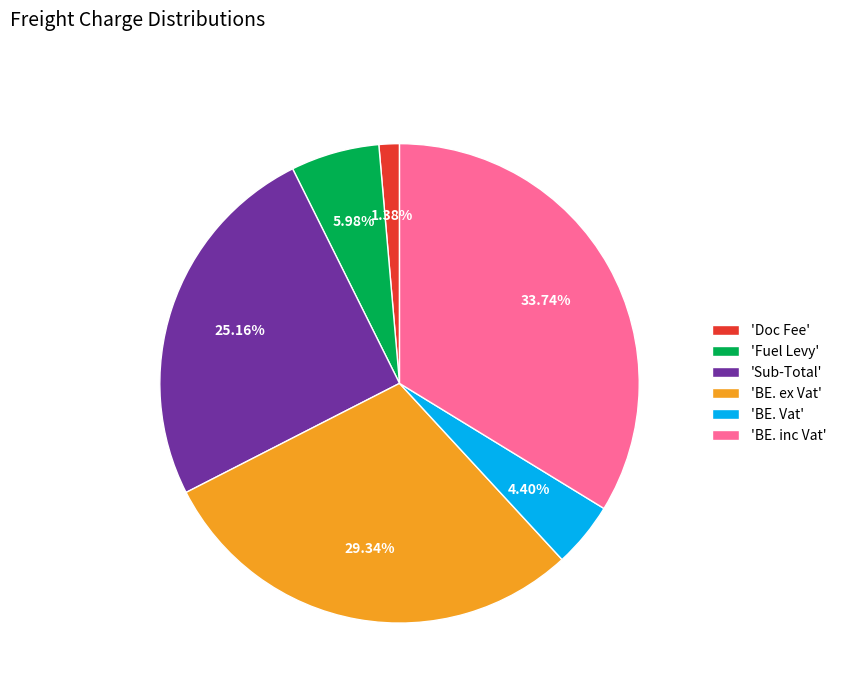

Is there any slice that represents more than half of the pie?

No